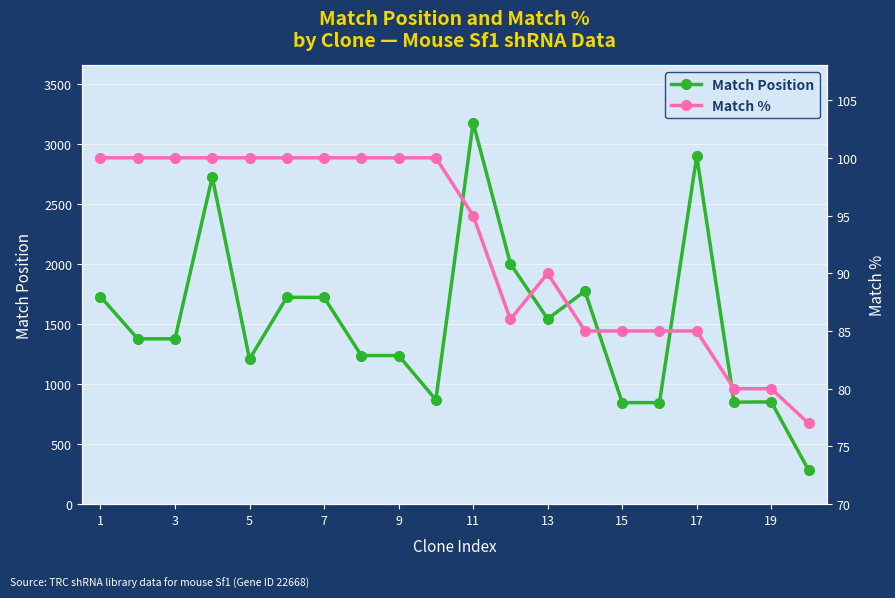

In Match %, how many points are higher than both neighbors (excluding endpoints)?

1